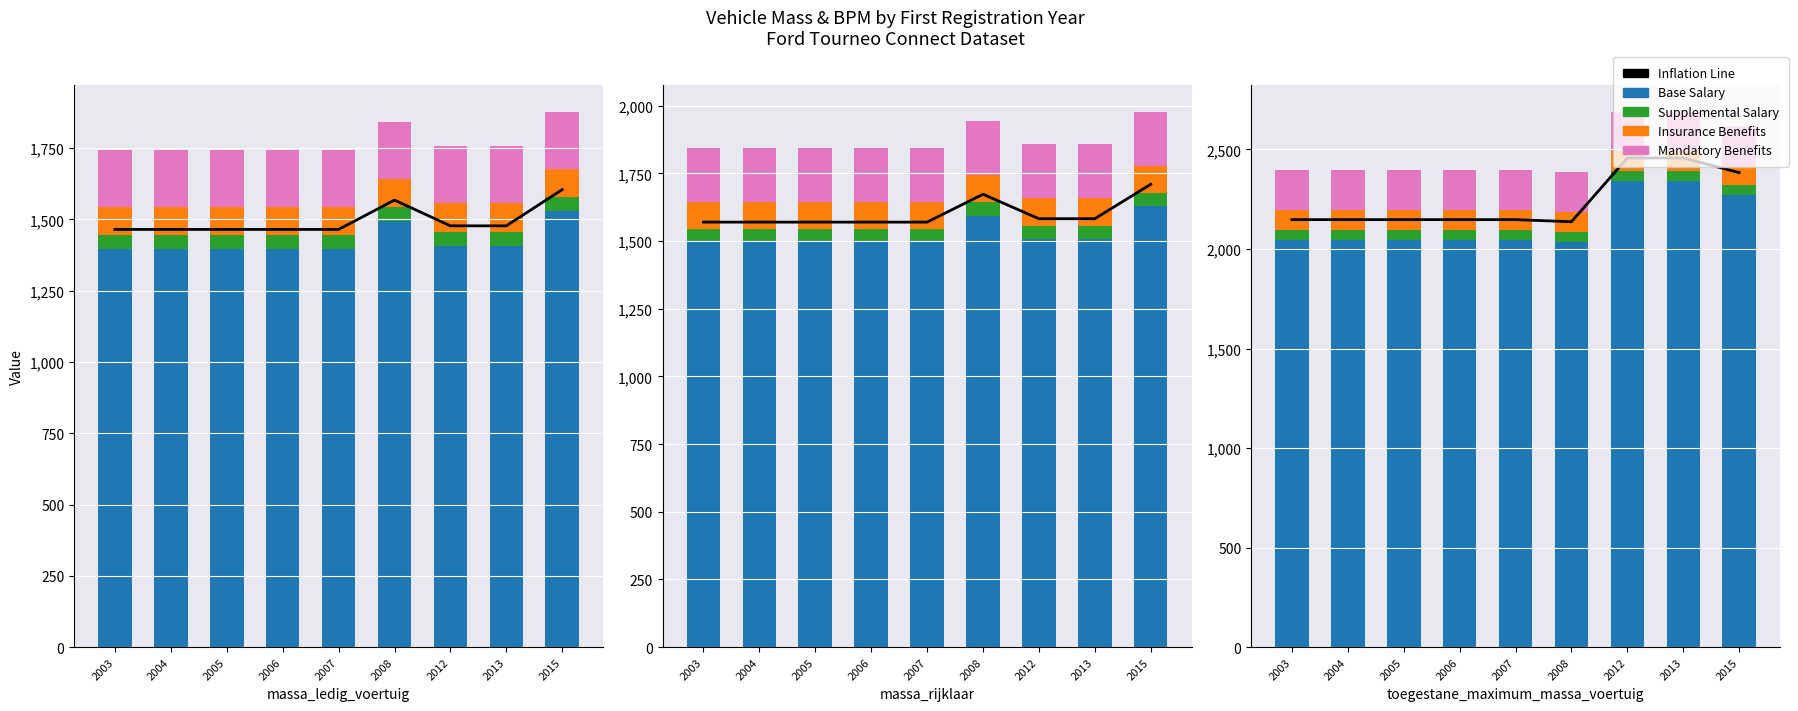

Which series changed the most between 2007 and 2015?

Inflation Line